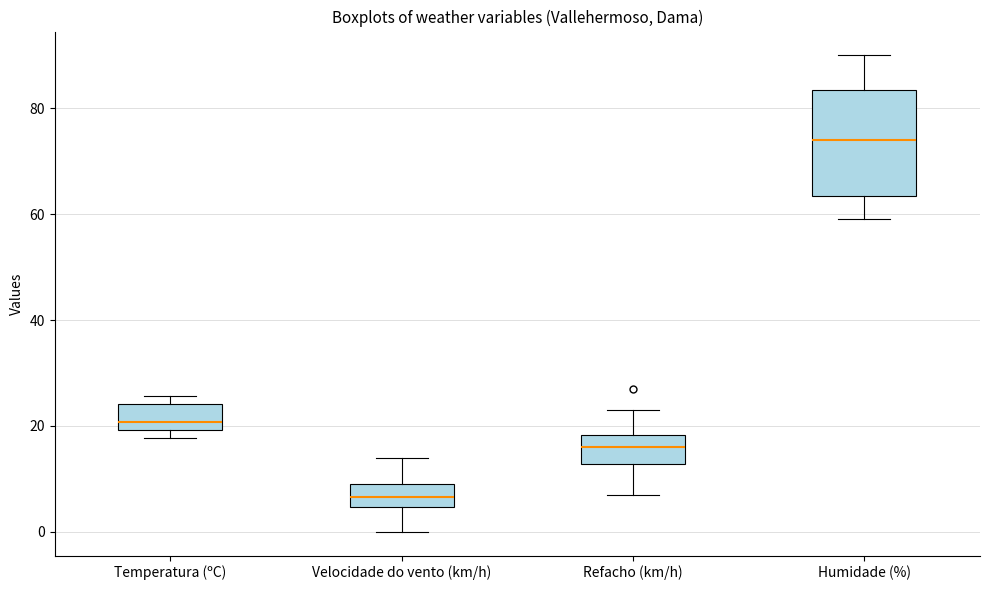

Which box's median line is the highest?

Humidade (%)